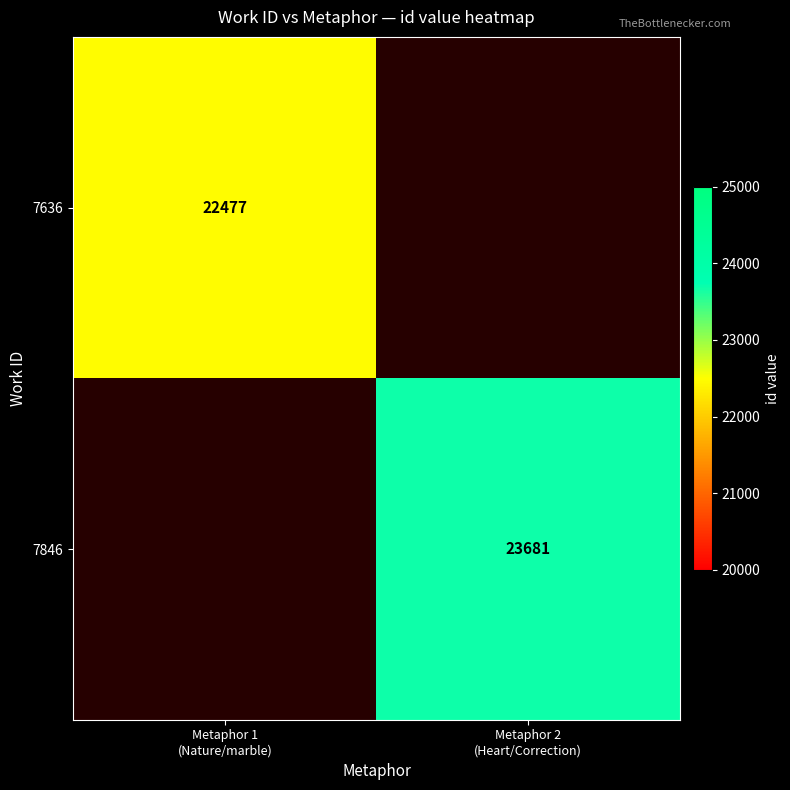

What is the minimum value shown in the chart?

22477.0